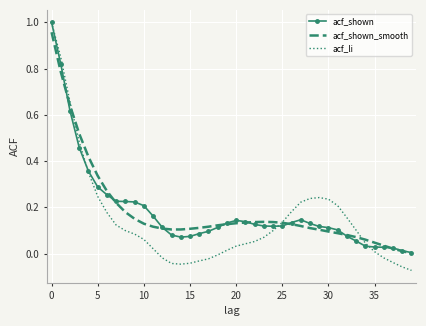

Which series has the widest spread of values?

acf_li